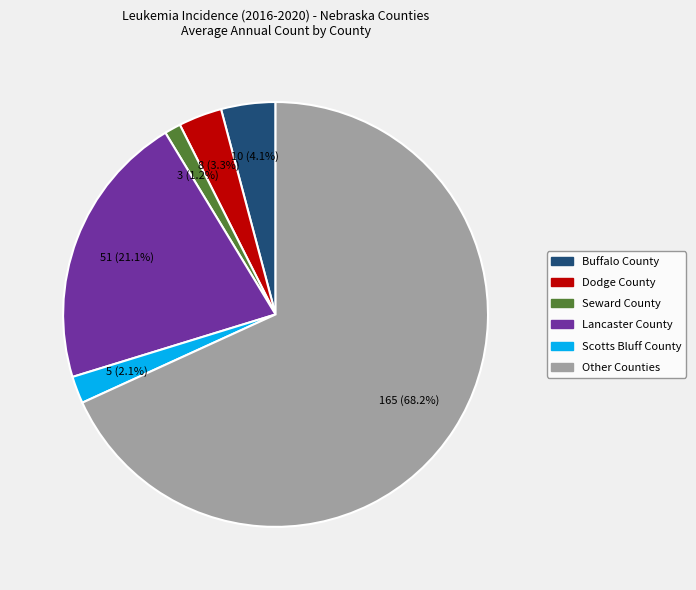

Does any single category account for the majority?

Yes